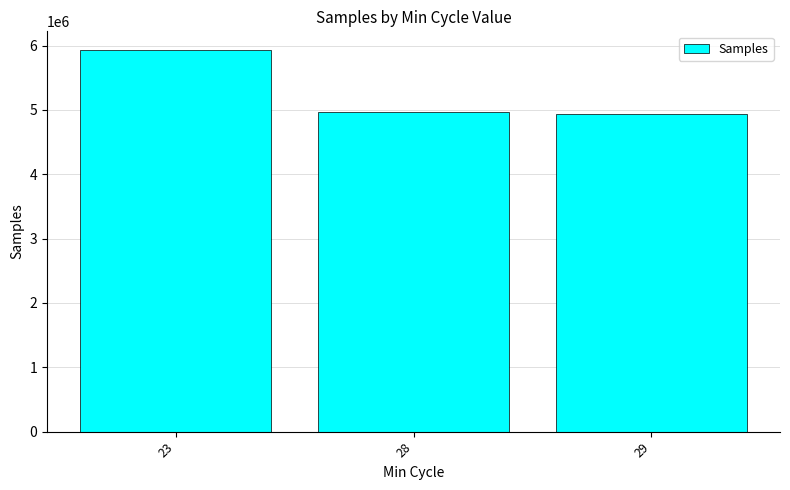

Reading left to right, transcribe all the data shown in this chart.

5924459.0	4968718.6	4937092.9